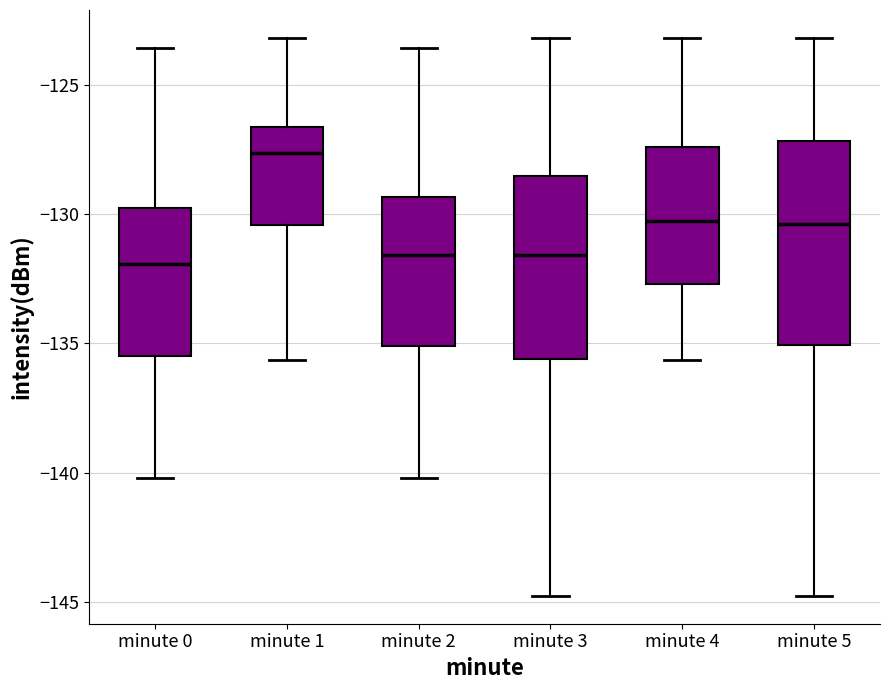

Reading left to right, transcribe this box plot: for each box, give where its median line is, the range the box spans, and where its two whiskers end, as read against the y-axis. The values are not printed on the chart, so give them approximately, as read against the axis.

minute 0: median -132.0, box -135.5 to -130.0, whiskers -140.0 to -123.5
minute 1: median -127.5, box -130.5 to -126.5, whiskers -135.5 to -123.0
minute 2: median -131.5, box -135.0 to -129.5, whiskers -140.0 to -123.5
minute 3: median -131.5, box -135.5 to -128.5, whiskers -145.0 to -123.0
minute 4: median -130.5, box -132.5 to -127.5, whiskers -135.5 to -123.0
minute 5: median -130.5, box -135.0 to -127.0, whiskers -145.0 to -123.0